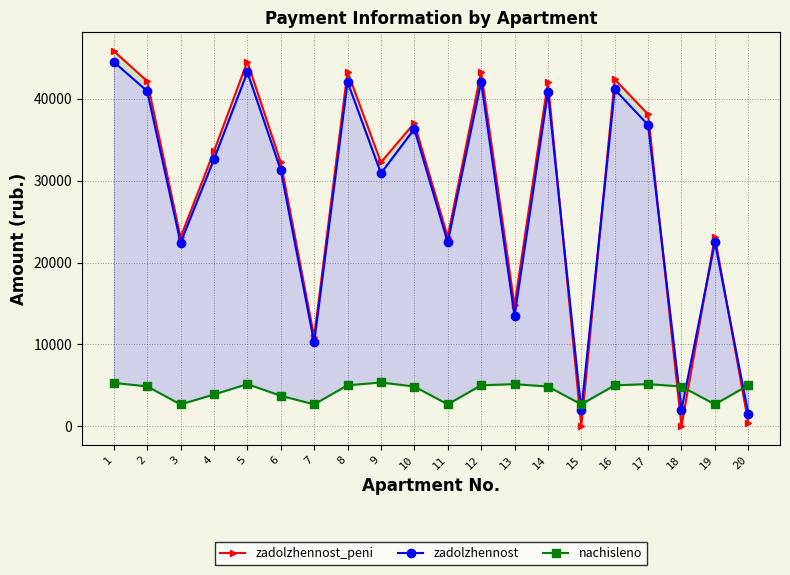

Does the chart have visible grid lines?

Yes